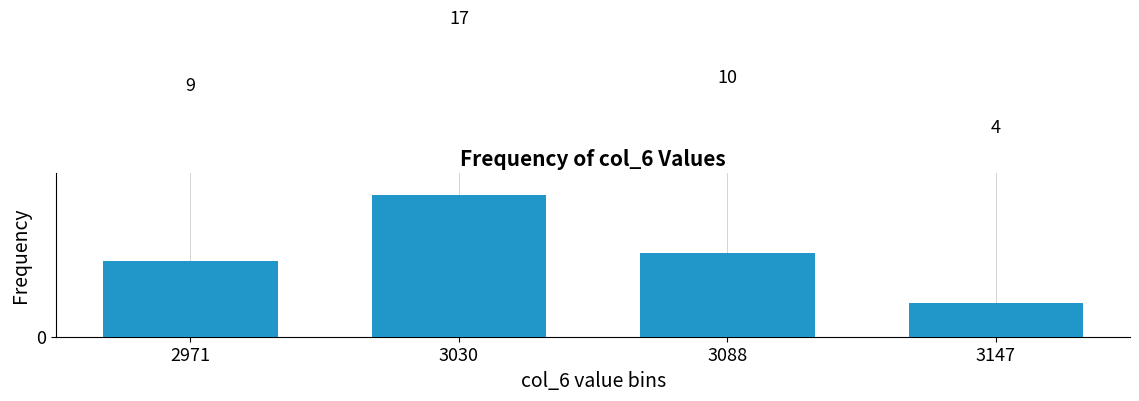

What is the difference between the second highest and minimum values?

6